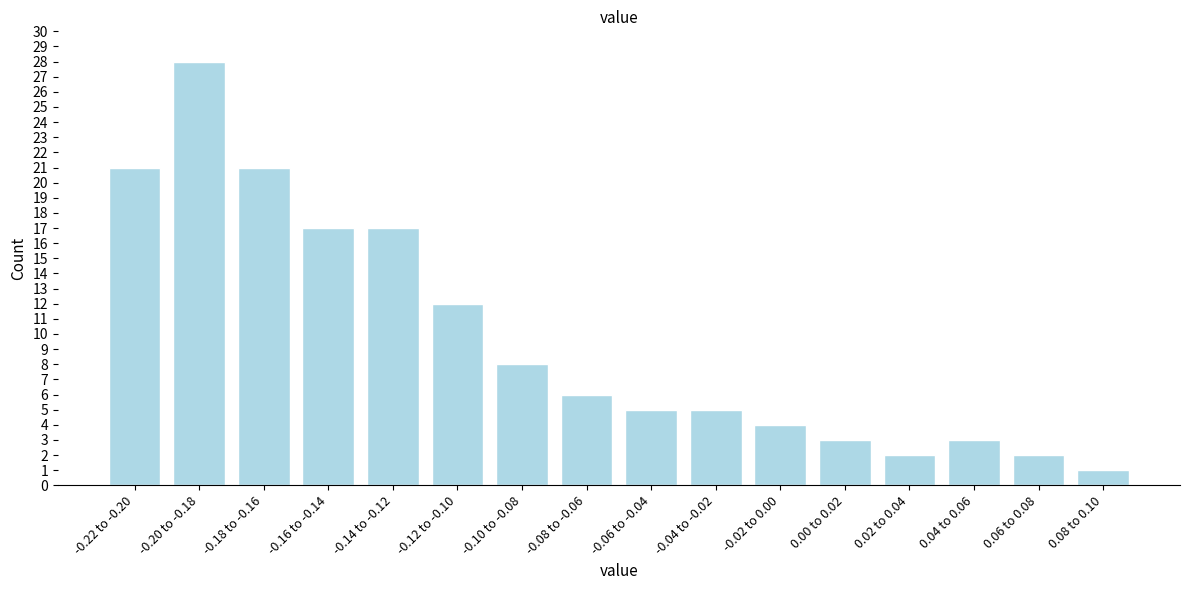

Reading left to right, what are all the values shown in this chart?

-0.22 to -0.20=21	-0.20 to -0.18=28	-0.18 to -0.16=21	-0.16 to -0.14=17	-0.14 to -0.12=17	-0.12 to -0.10=12	-0.10 to -0.08=8	-0.08 to -0.06=6	-0.06 to -0.04=5	-0.04 to -0.02=5	-0.02 to 0.00=4	0.00 to 0.02=3	0.02 to 0.04=2	0.04 to 0.06=3	0.06 to 0.08=2	0.08 to 0.10=1